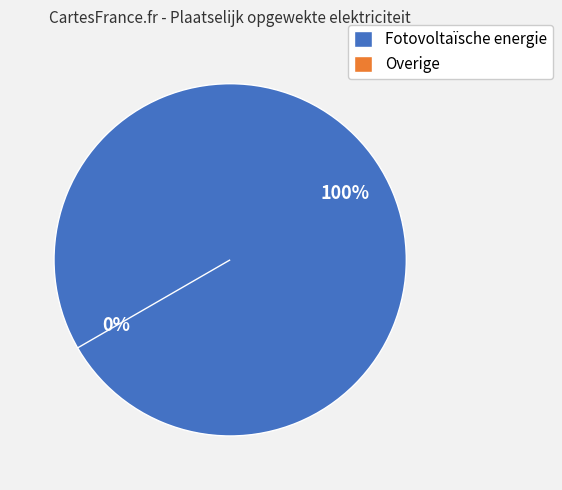

Rank the categories by value from lowest to highest.

Overige, Fotovoltaïsche energie